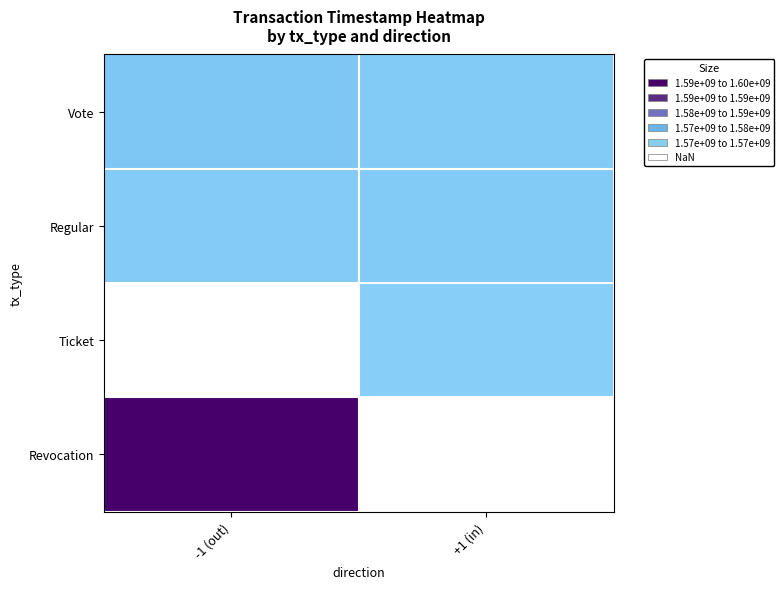

What value does the Revocation series have at -1 (out)?

1597403095.0